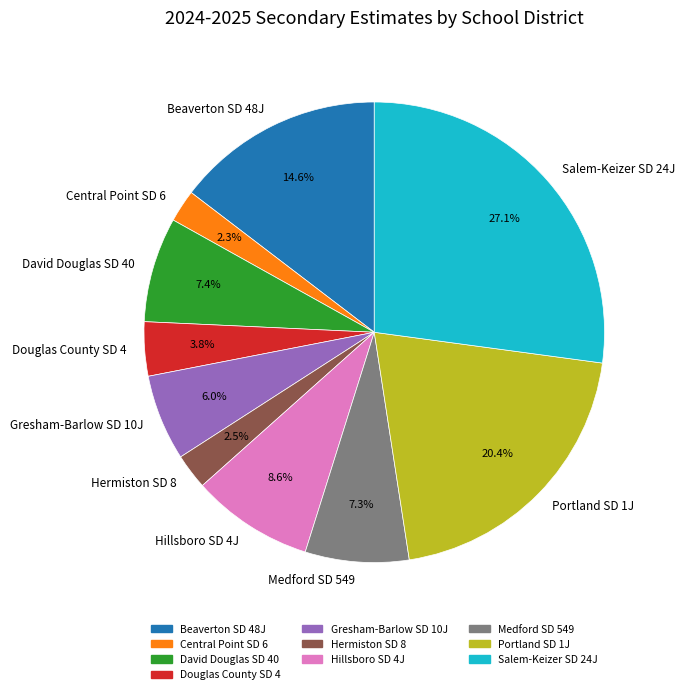

Which slice is the largest?

Salem-Keizer SD 24J